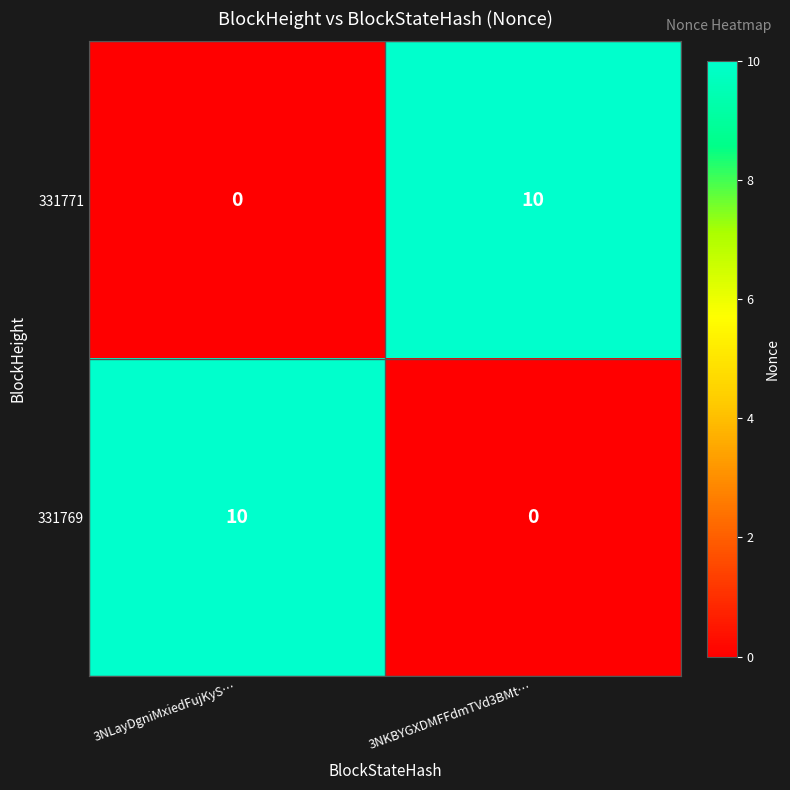

Reading right to left, list all the values displayed in this chart.

331771: 3NKBYGXDMFFdmTVd3BMt…=10	3NLayDgniMxiedFujKyS…=0
331769: 3NKBYGXDMFFdmTVd3BMt…=0	3NLayDgniMxiedFujKyS…=10